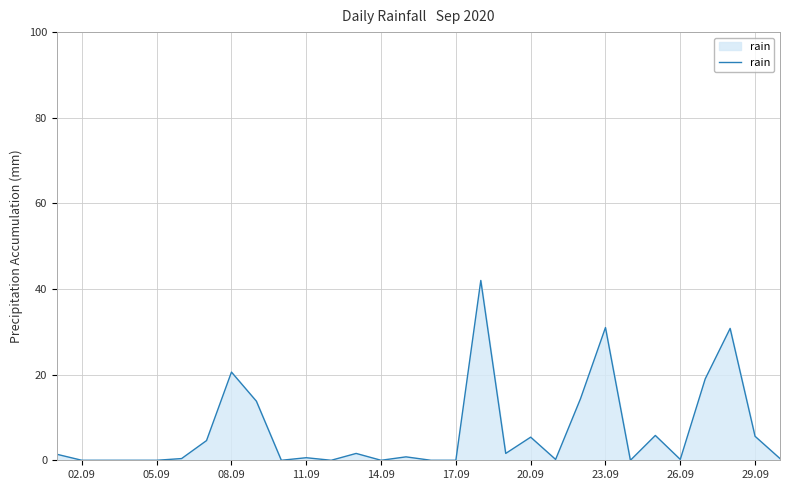

What is the maximum value shown in the chart?

42.0